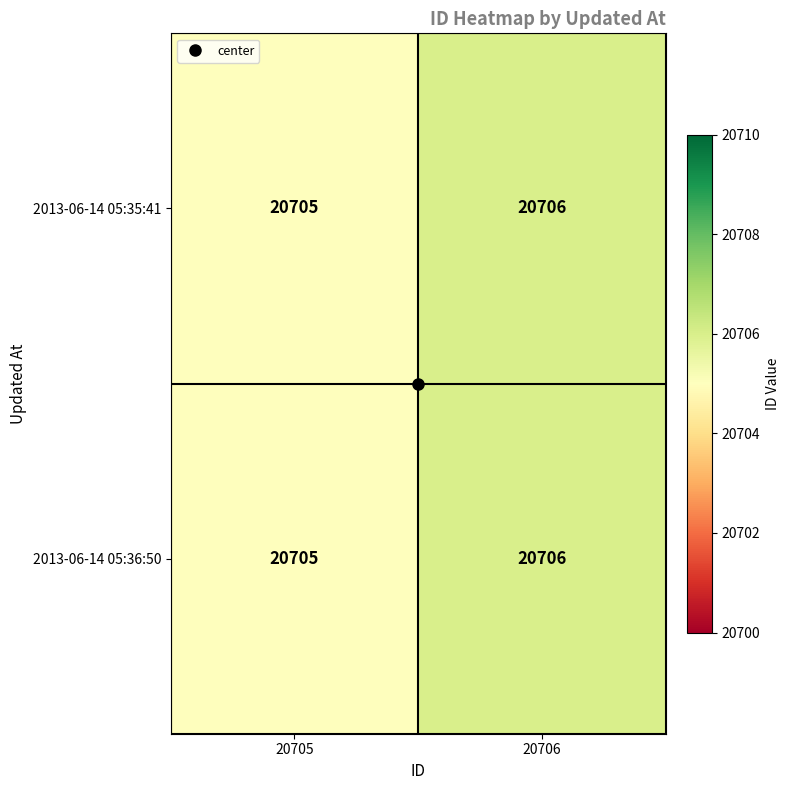

List the labels in order of 2013-06-14 05:36:50 value, largest first.

20706, 20705